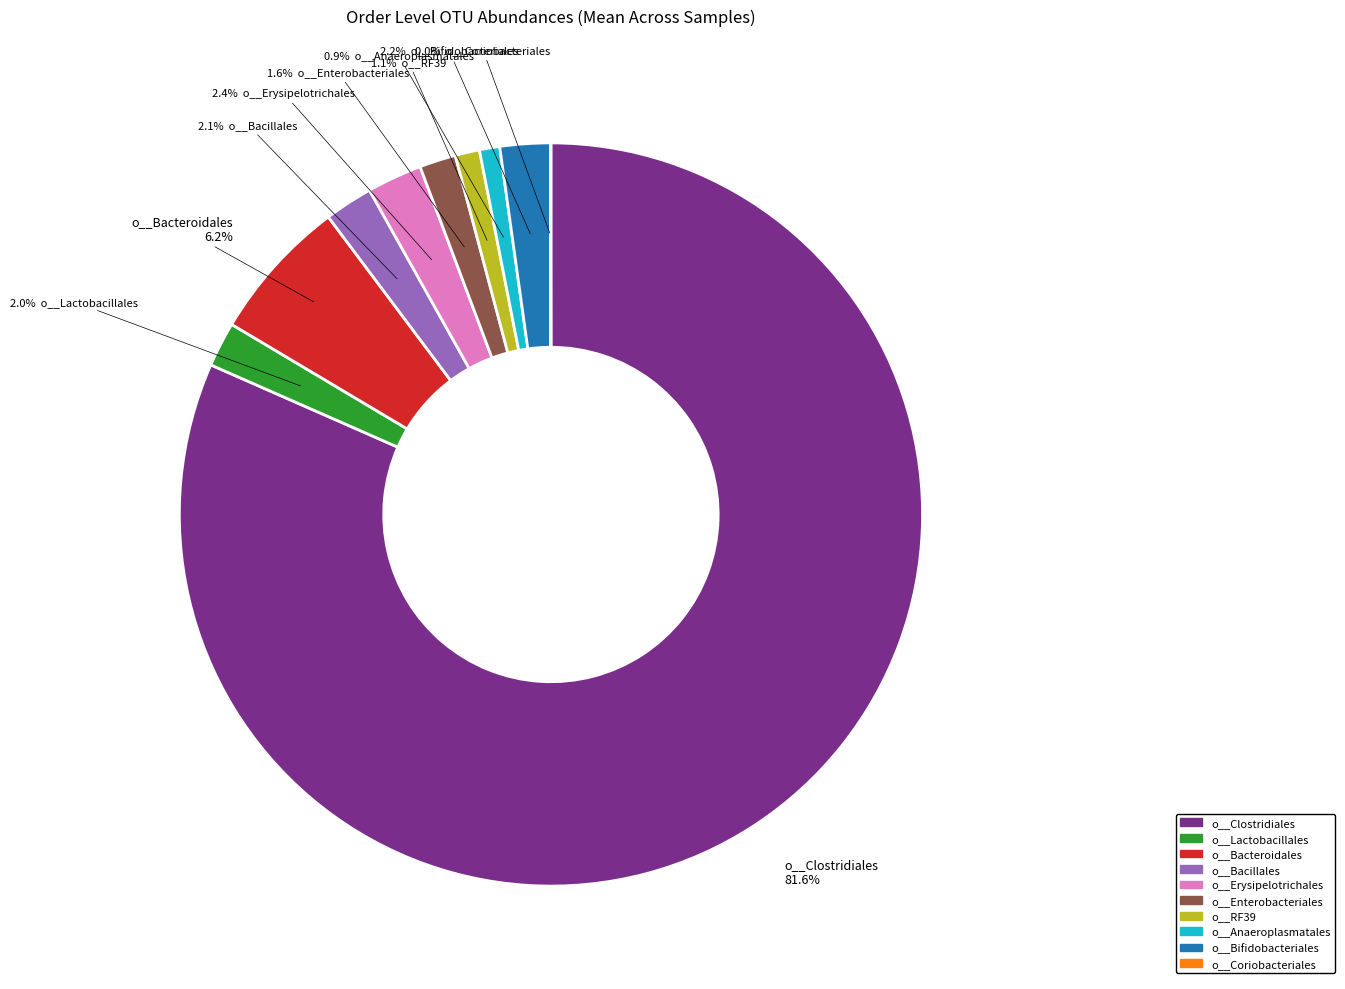

Is it true that o__Clostridiales is 74% of the pie?

False